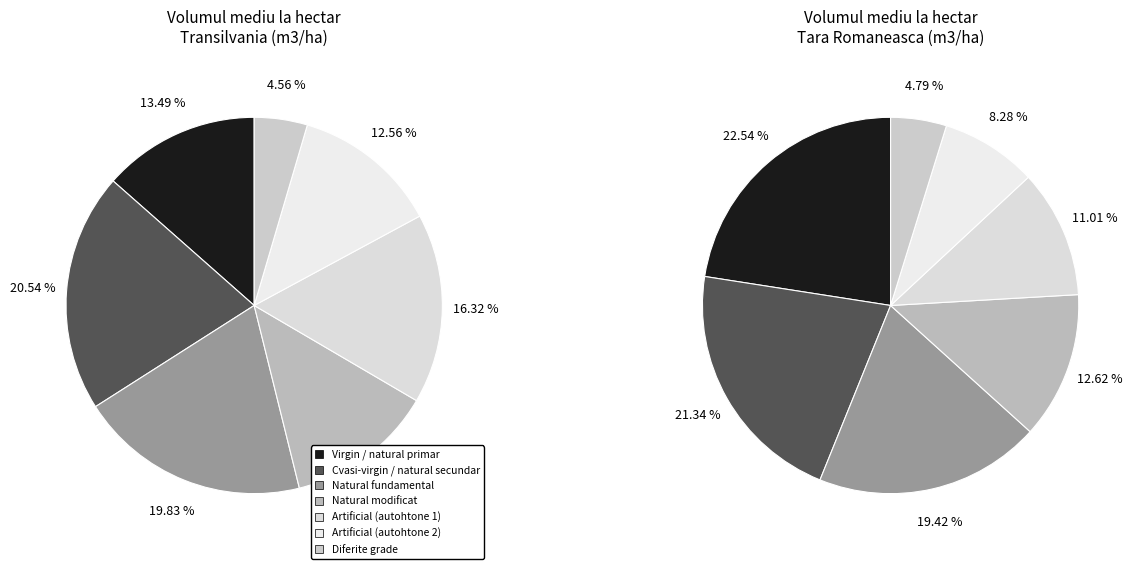

Which series changed the most between 2 and 4?

values_tara_romaneasca